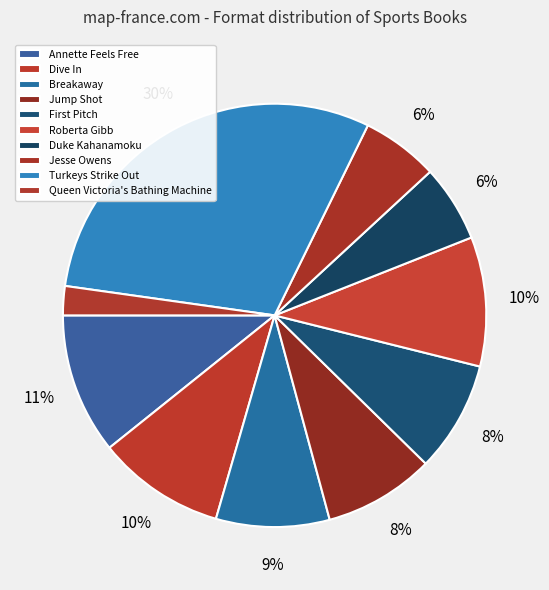

To the nearest percent, what is the difference between the Queen Victoria's Bathing Machine and Annette Feels Free slice percentages?

9%